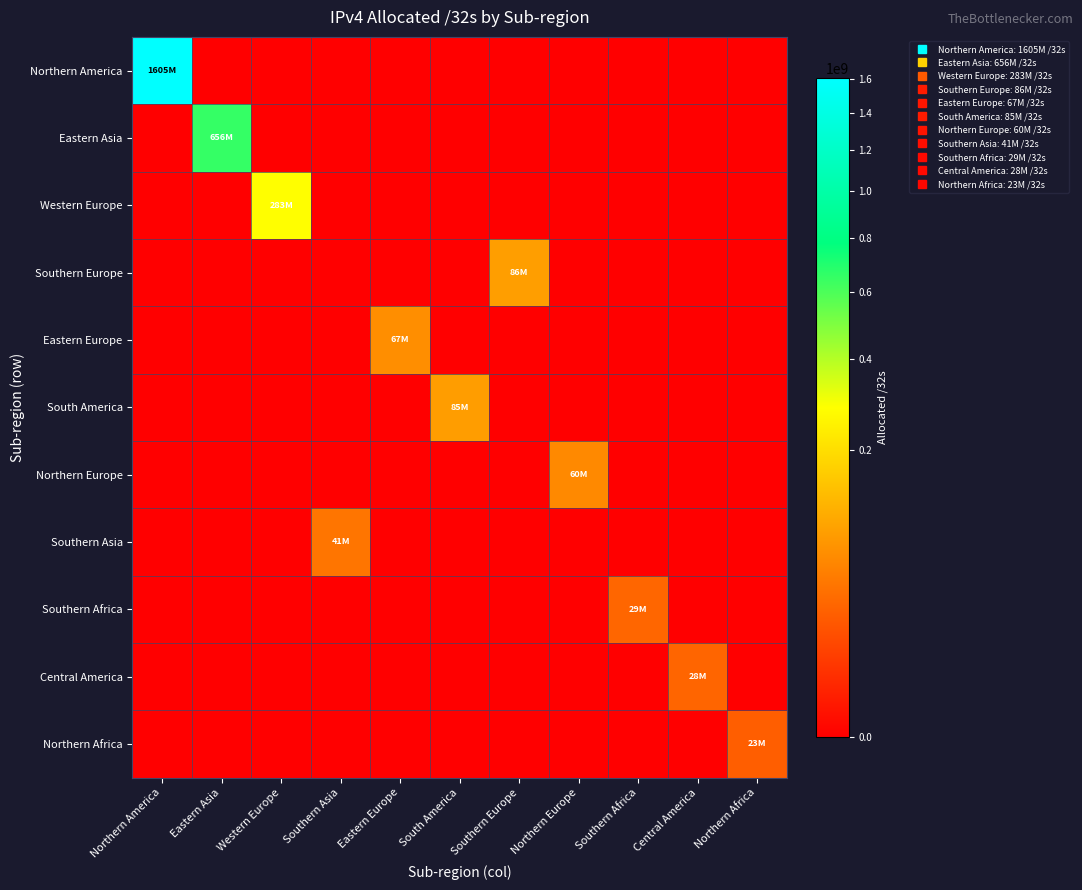

Which series changed the most between Western Europe and Northern Europe?

Western Europe